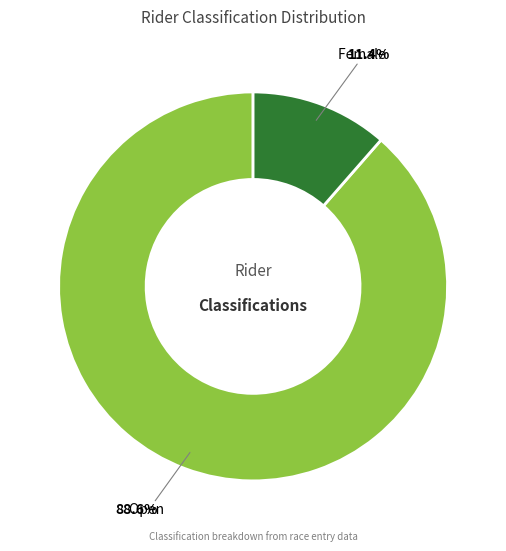

What is the smallest slice in the pie chart?

Female